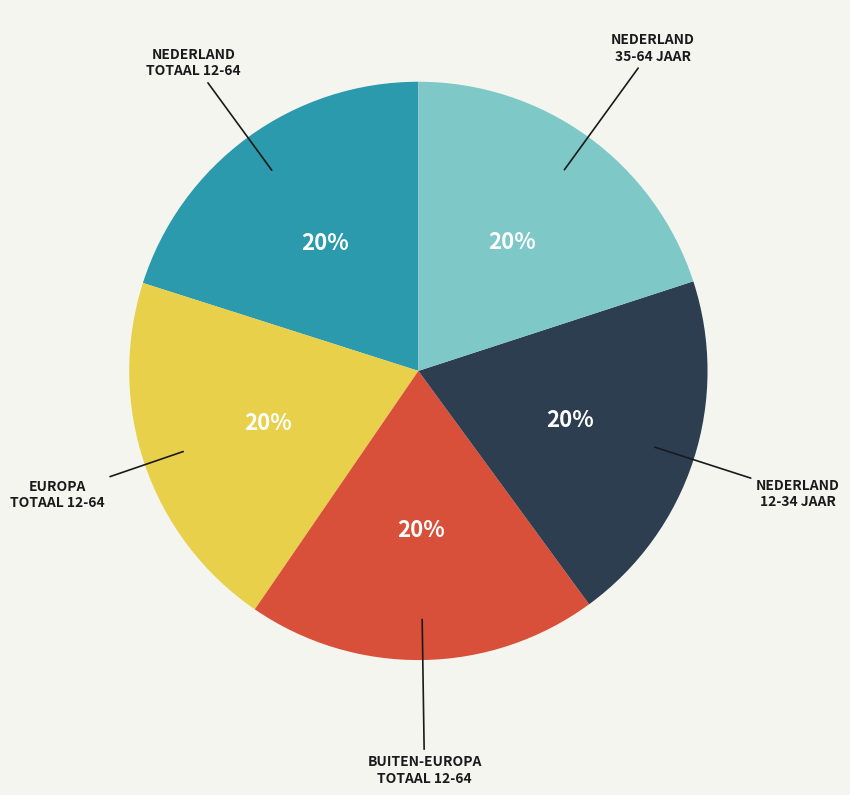

Does any single category account for the majority?

No